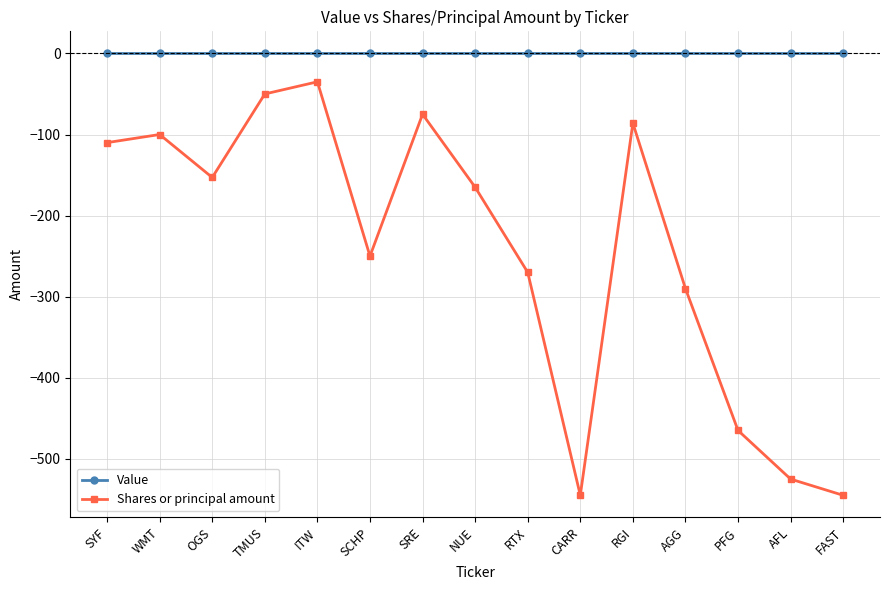

At which category does Shares or principal amount reach its first local peak?

WMT